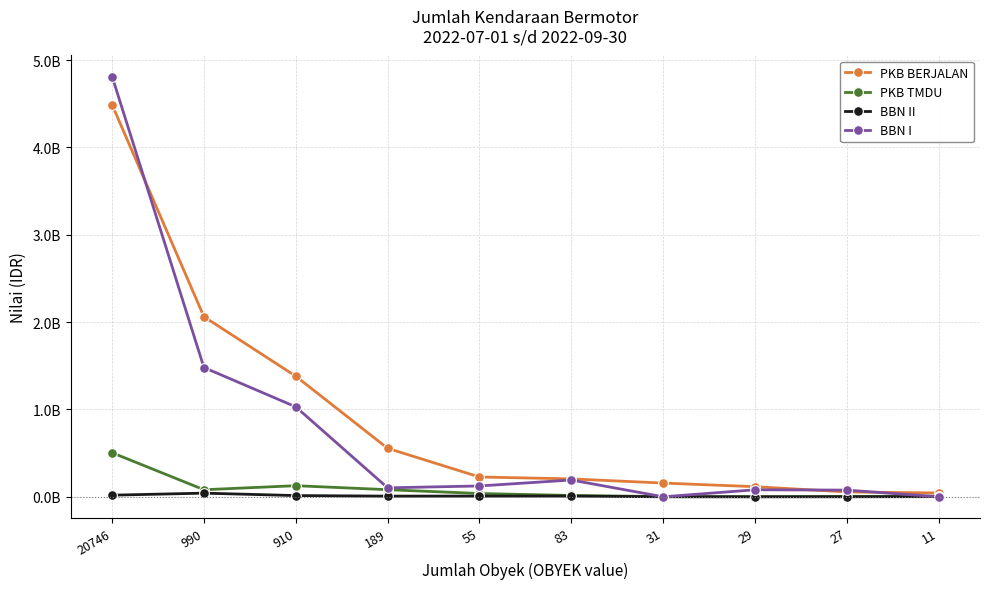

What value does the BBN I series have at 55, to the nearest 50?

124050000